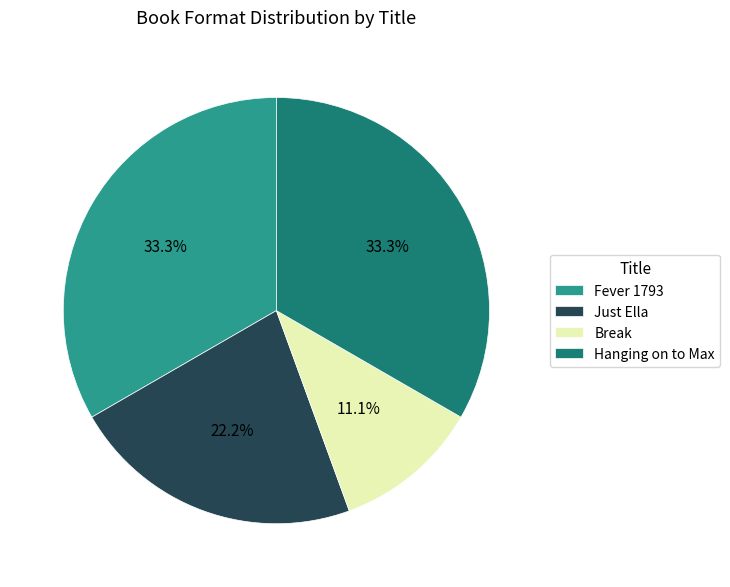

What percentage is the Fever 1793 slice, to the nearest percent?

33%